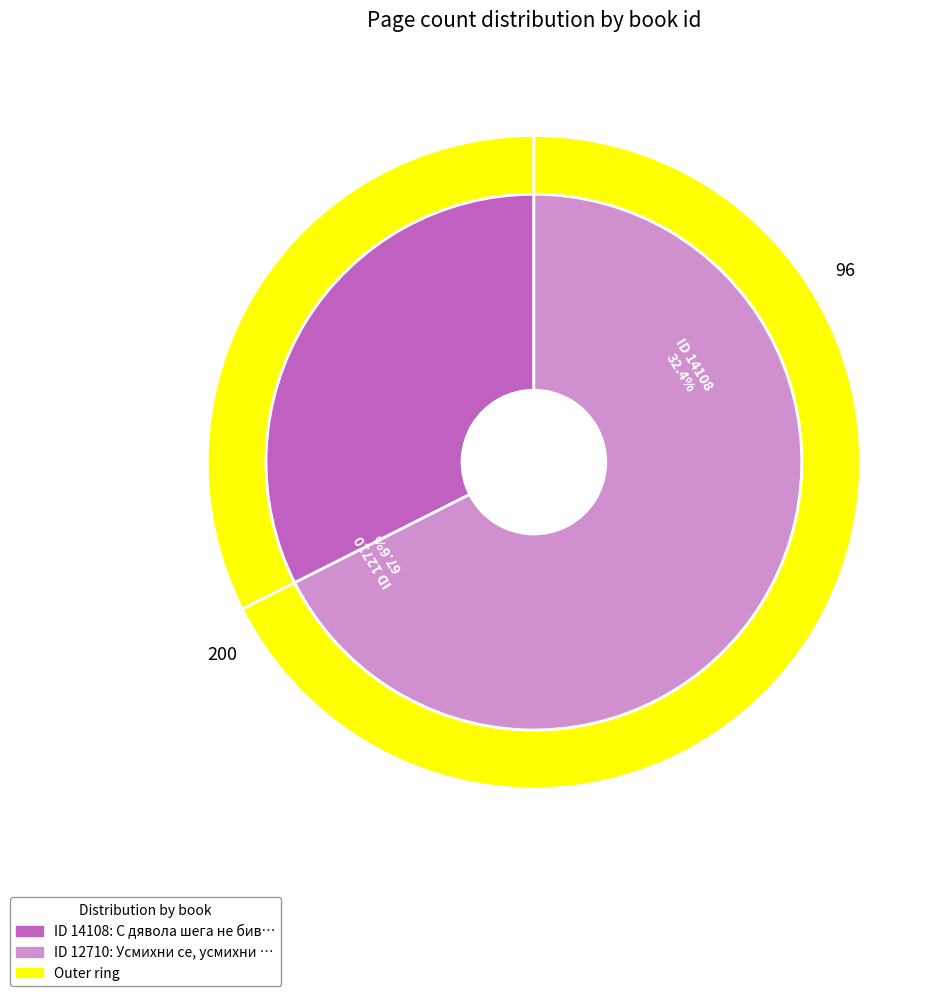

What is the largest slice in the pie chart?

12710